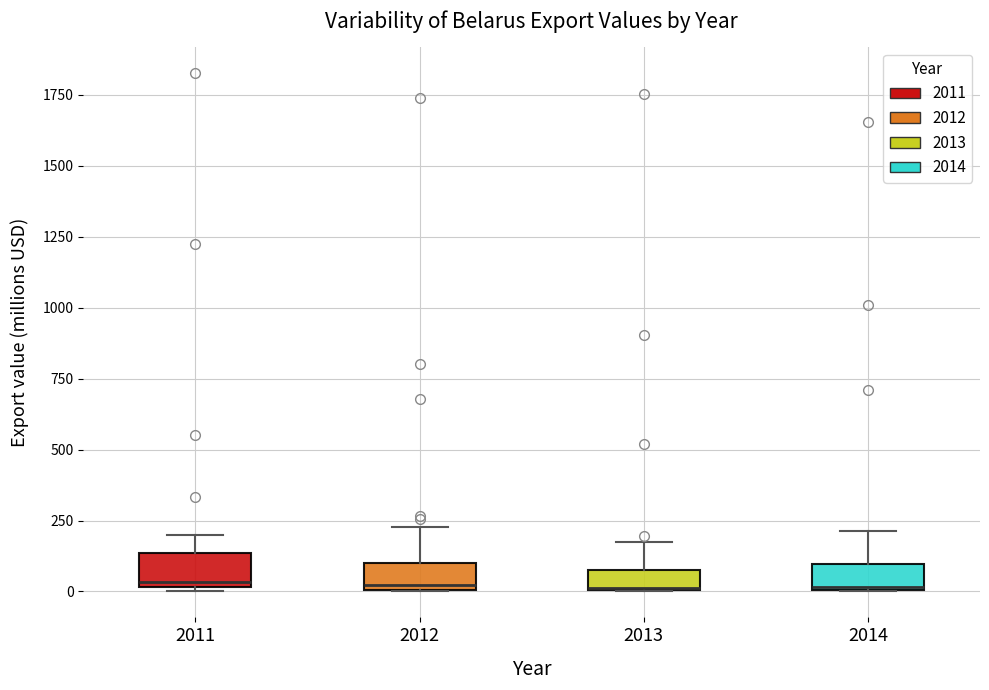

Where does the upper whisker of the box at x = 2011 end on the y-axis? The values are not printed on the chart, so give them approximately, as read against the axis.

200